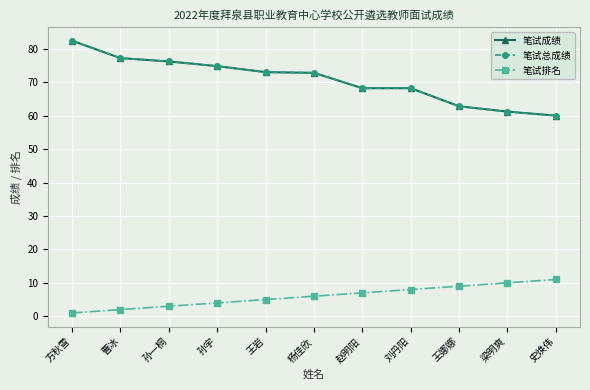

True or false: 笔试成绩 has a value of 44.4 at 曹冰.

False